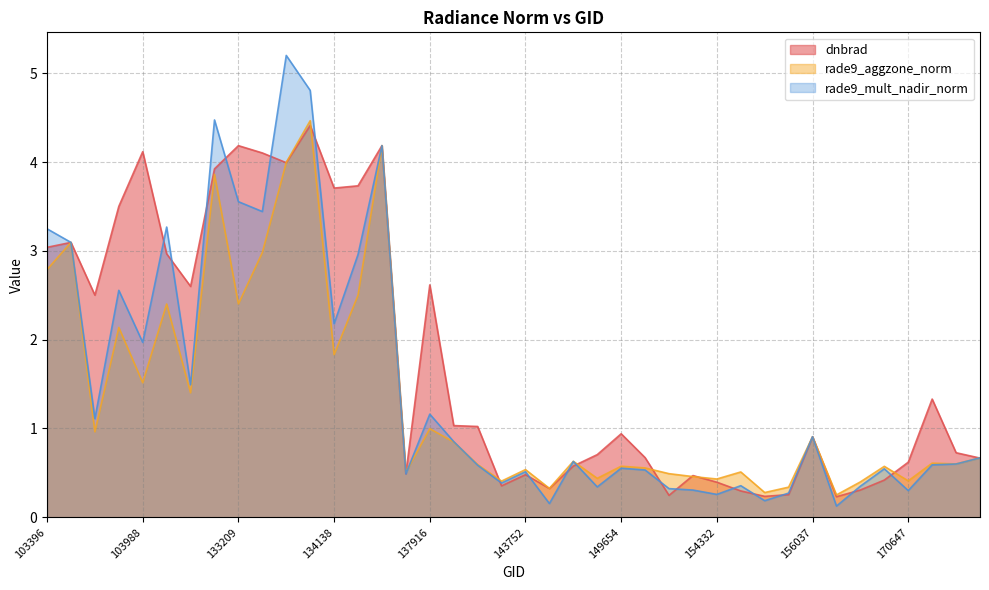

How many lines are shown in the chart?

3